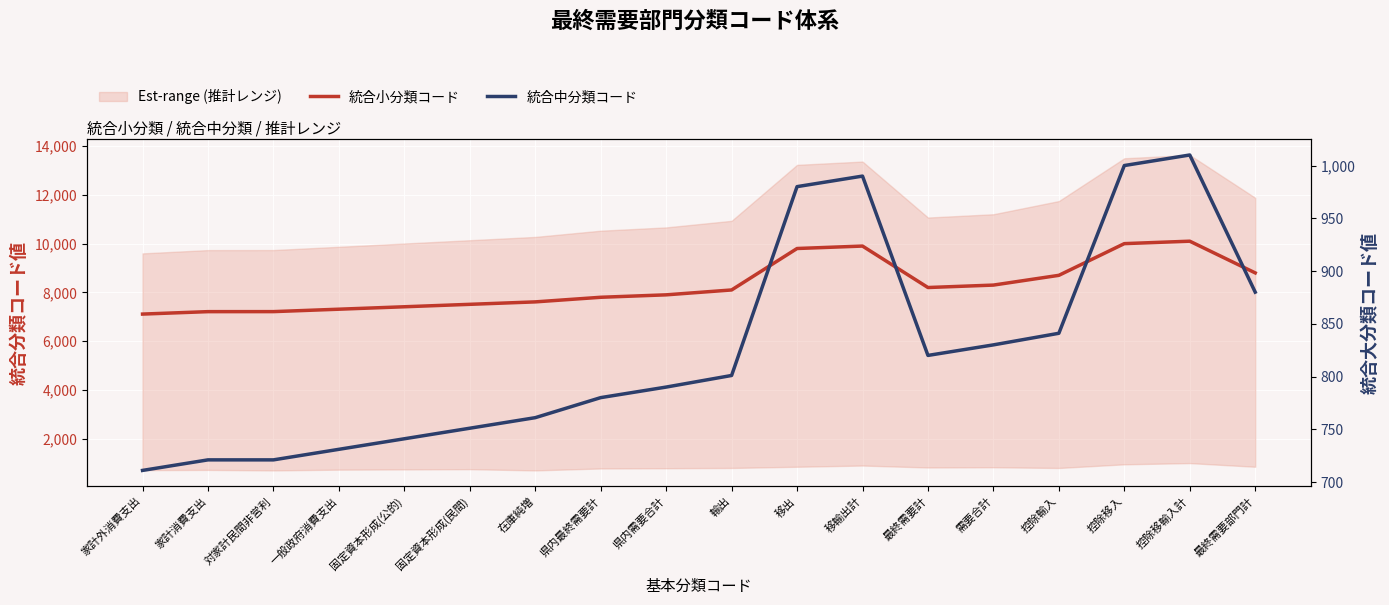

What is the difference between the highest and lowest values at 最終需要計?

7380